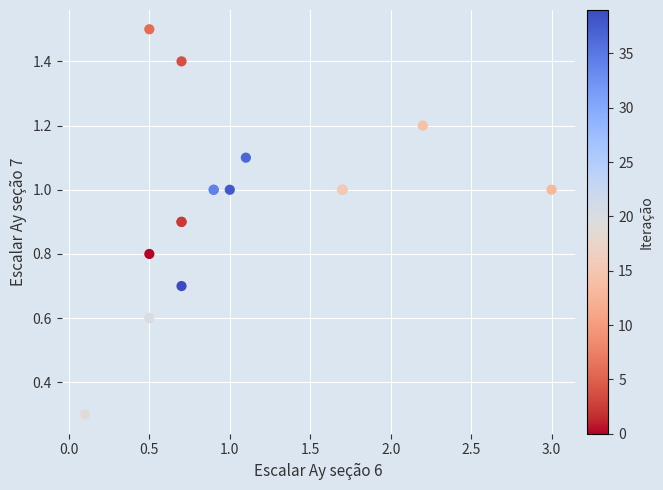

What Y value in the scatter plot is closest to 0?

0.3